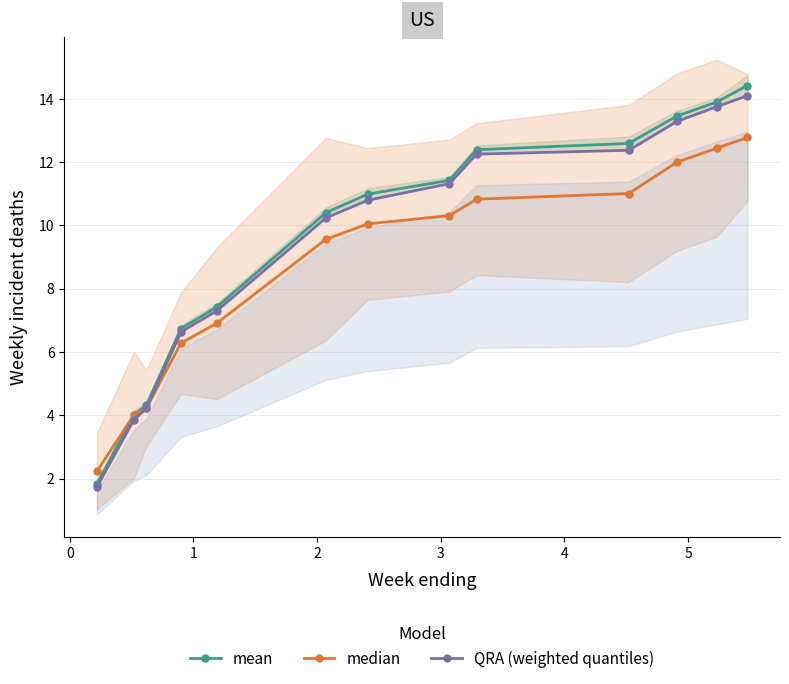

How many lines are shown in the chart?

3